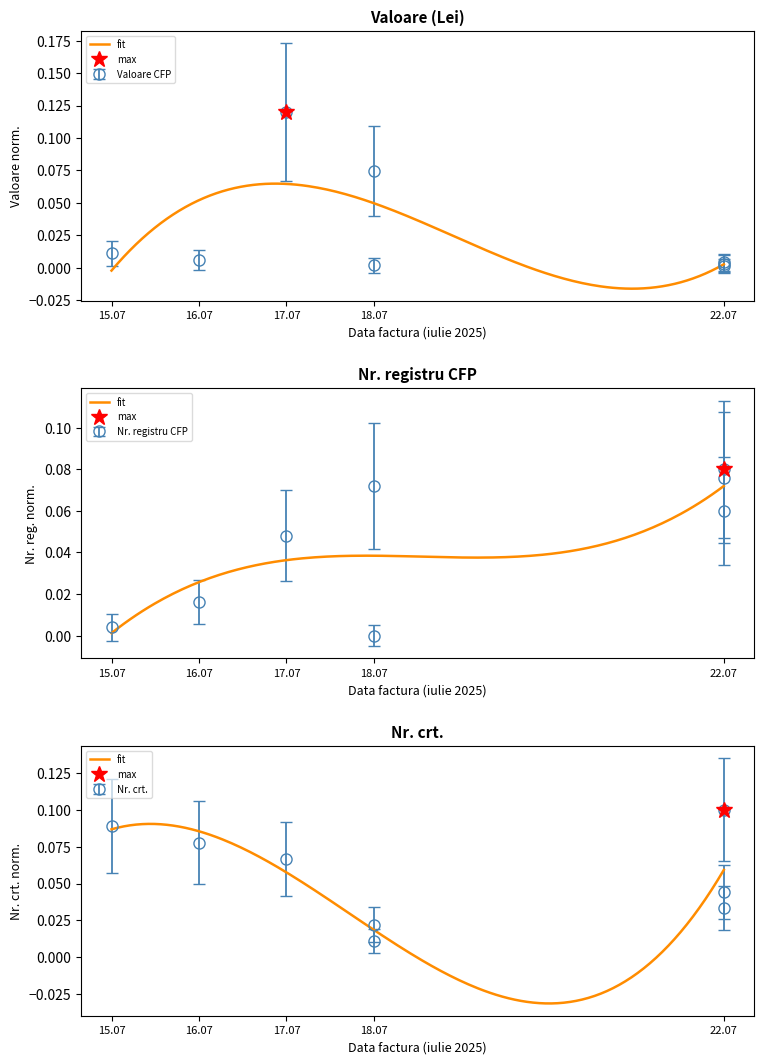

What is the greatest value displayed?

0.1